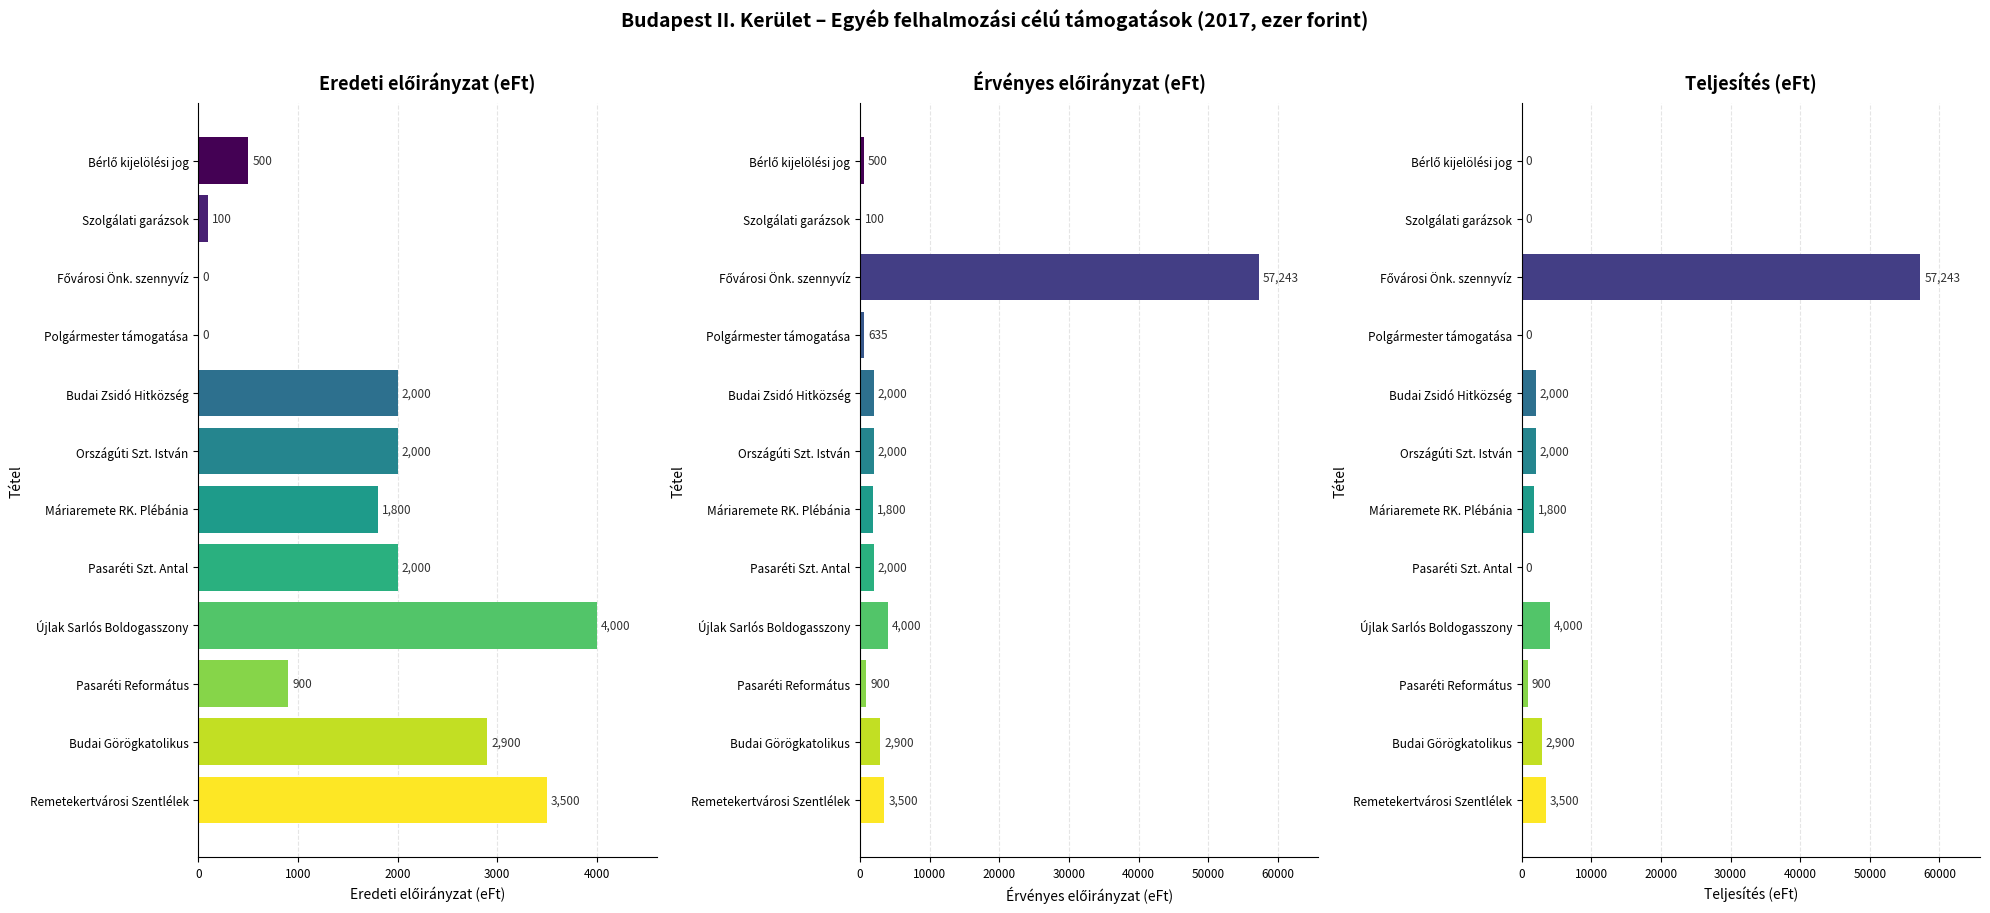

What is the label of the 10th bar from the right?

Fővárosi Önk. szennyvíz